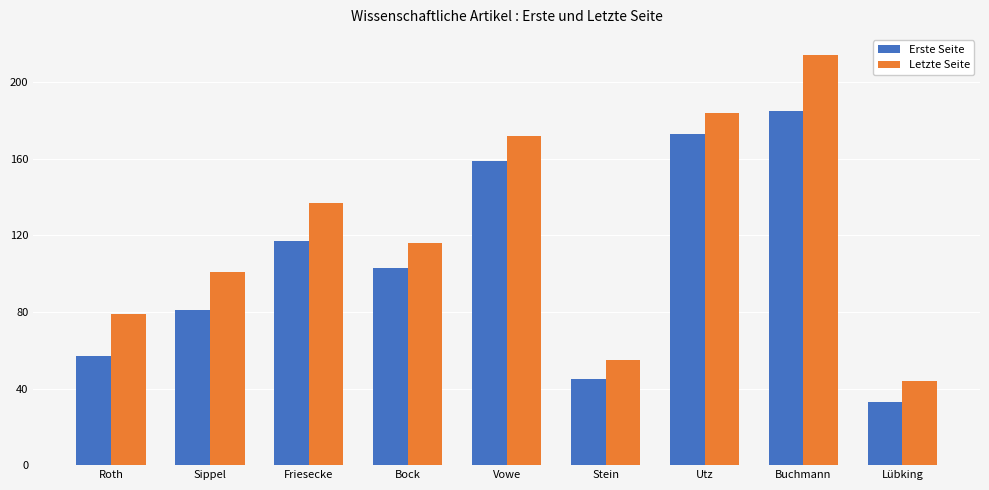

The Erste Seite series shows 169 at Friesecke. True or false?

False